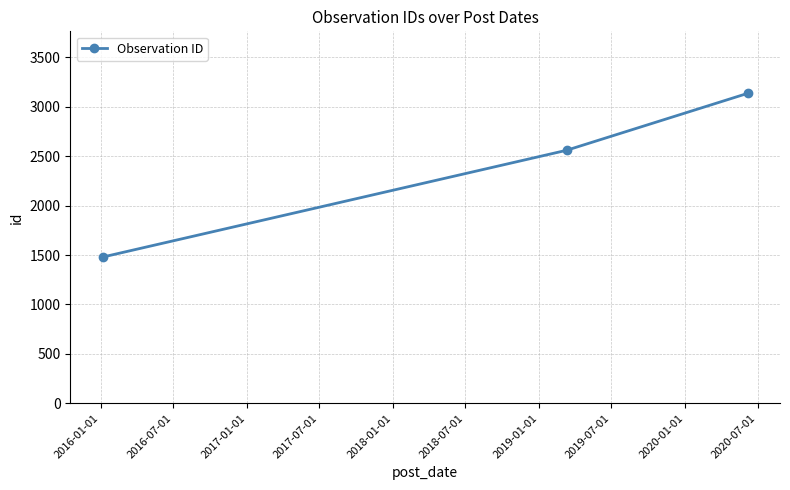

What is the minimum value shown in the chart?

1479